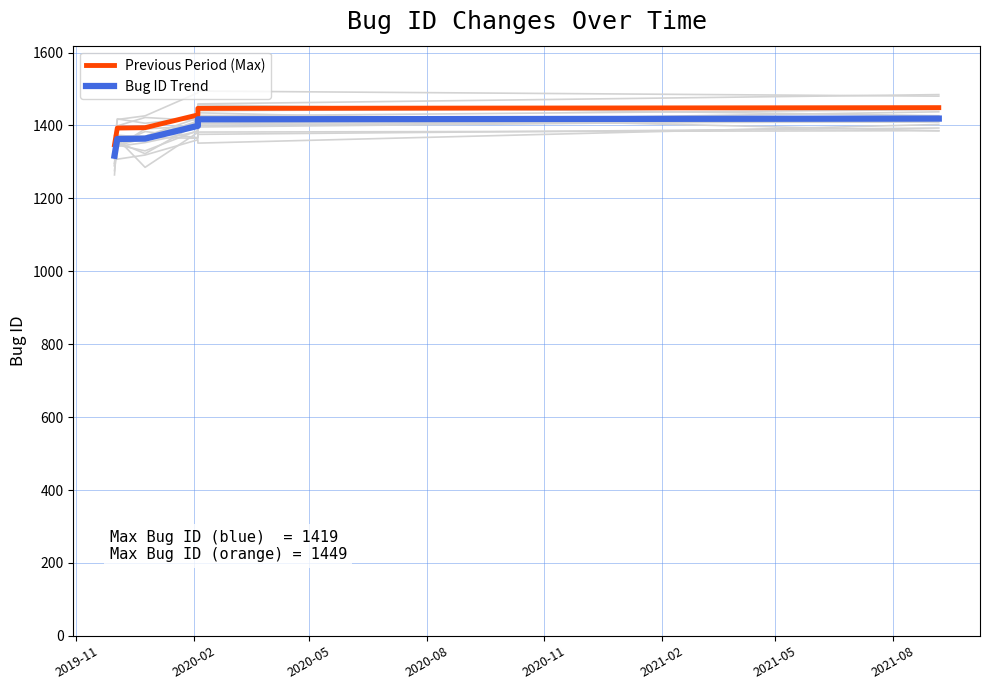

What is the value of the Bug ID Trend point at the 3rd from the left?

1364